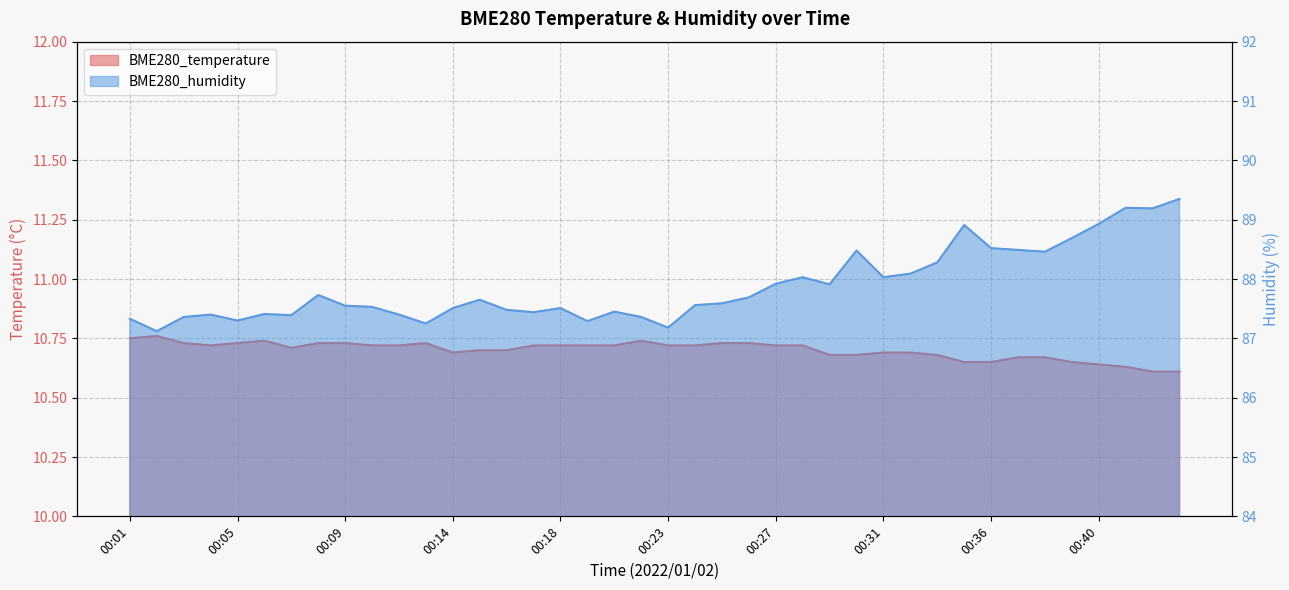

At which label is BME280_temperature closest to 10?

00:42